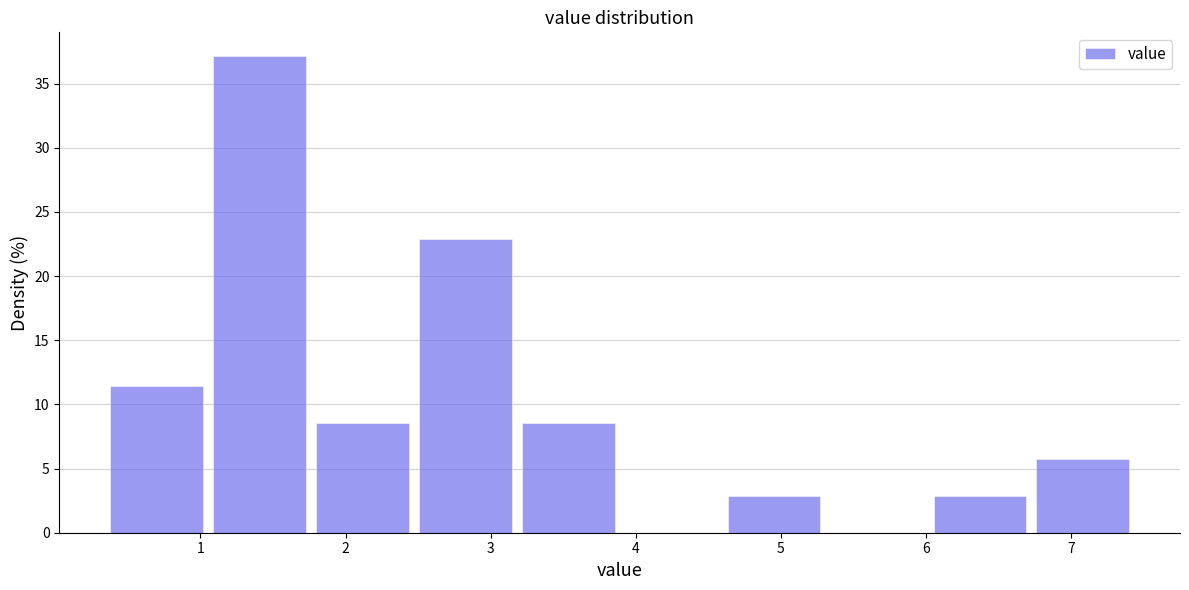

Reading left to right, transcribe this chart: for each bar, give the range it covers on the x-axis and its height. Neither the bar edges nor the heights are printed on the chart, so give them approximately, as read against the axes.

0.4 to 1.1: 11.5
1.1 to 1.8: 37.0
1.8 to 2.5: 8.5
2.5 to 3.2: 23.0
3.2 to 3.9: 8.5
3.9 to 4.6: 0
4.6 to 5.3: 3.0
5.3 to 6.1: 0
6.1 to 6.8: 3.0
6.8 to 7.5: 5.5